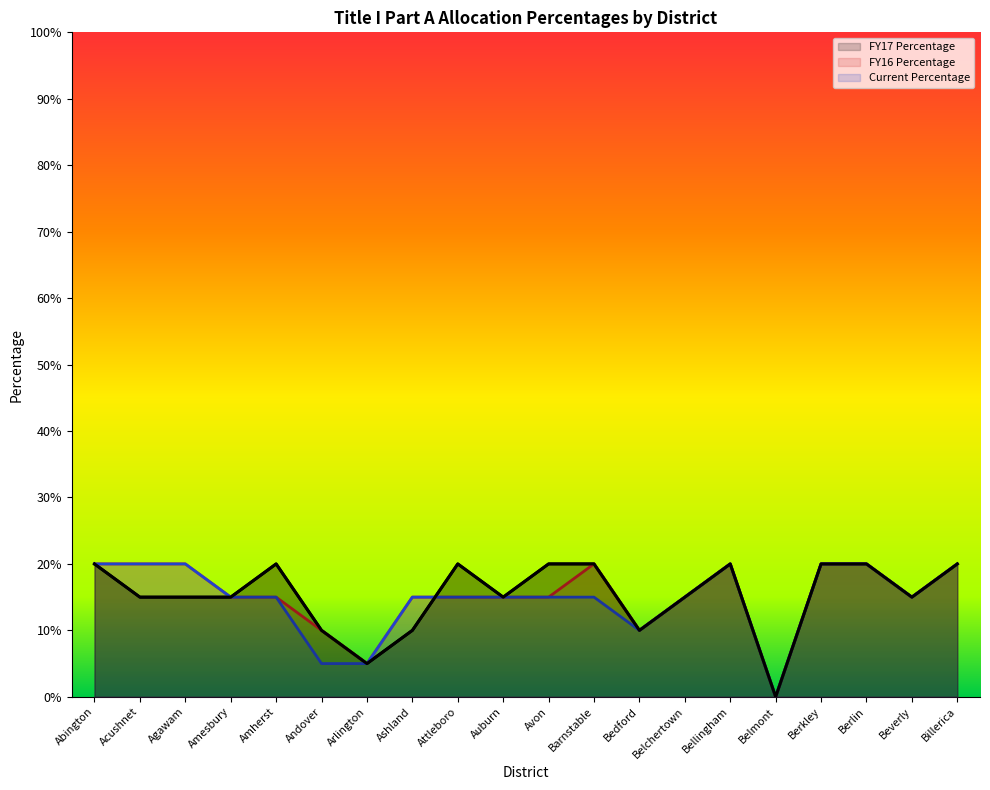

Is it true that Current Percentage equals 0.0 at Avon?

False